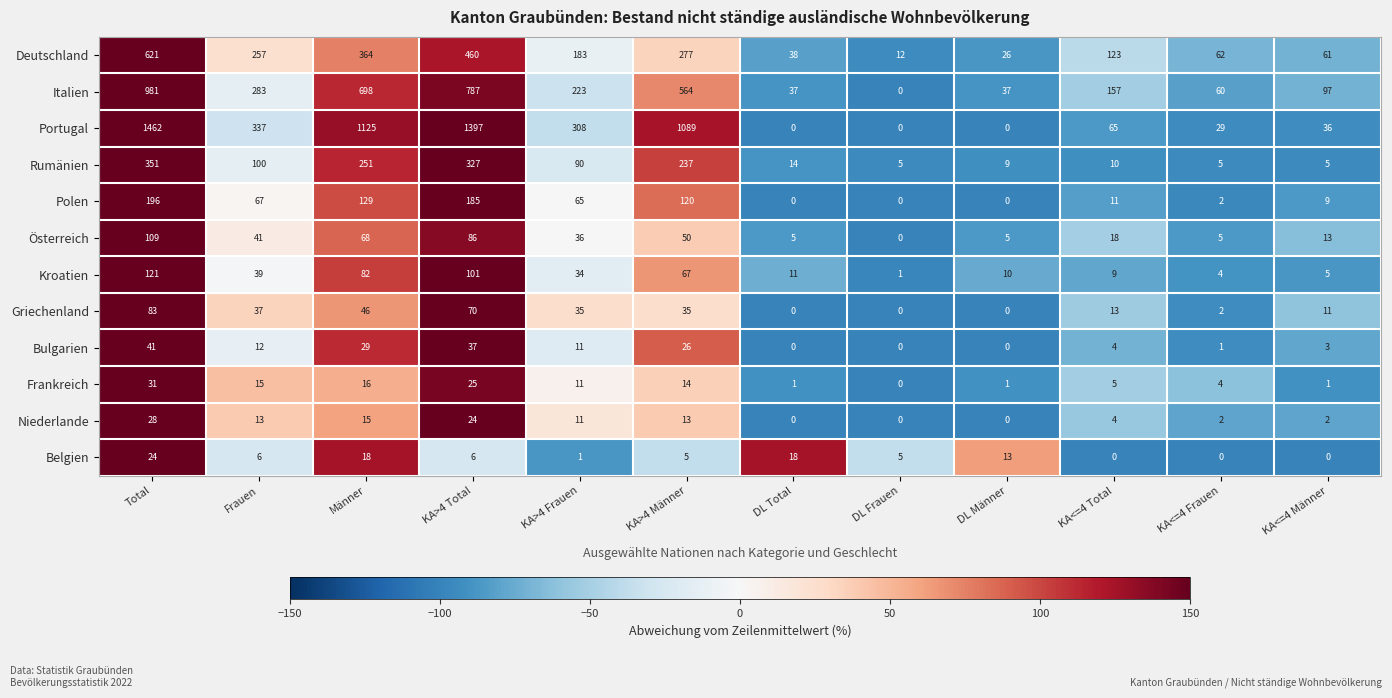

Which series has the widest spread of values?

Portugal